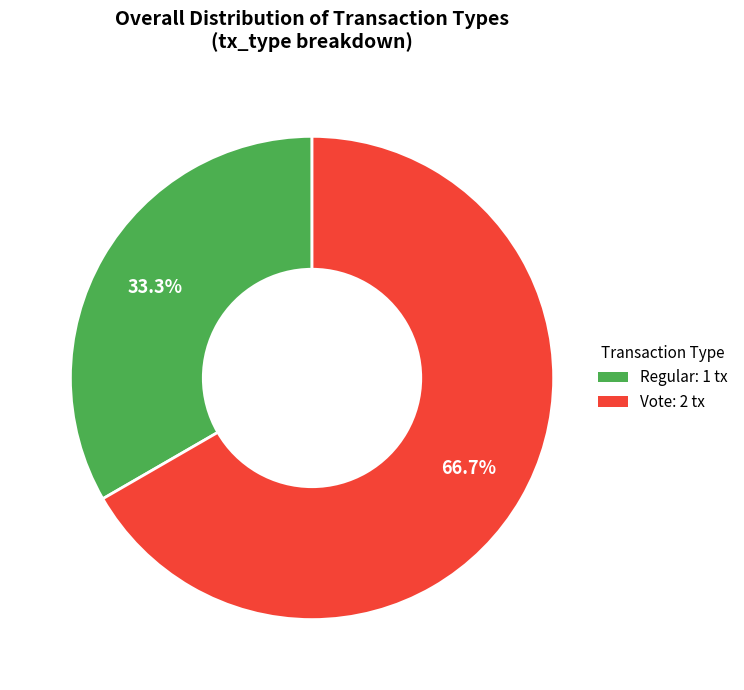

What percentage is the Regular slice, to the nearest percent?

33%